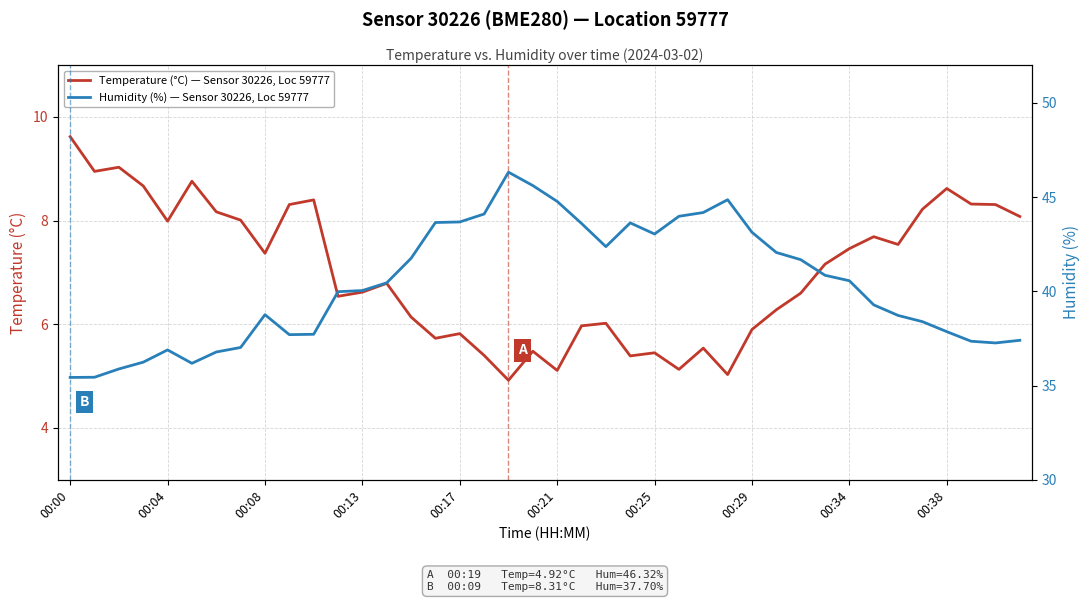

What is the label of the 3rd point from the right?

37